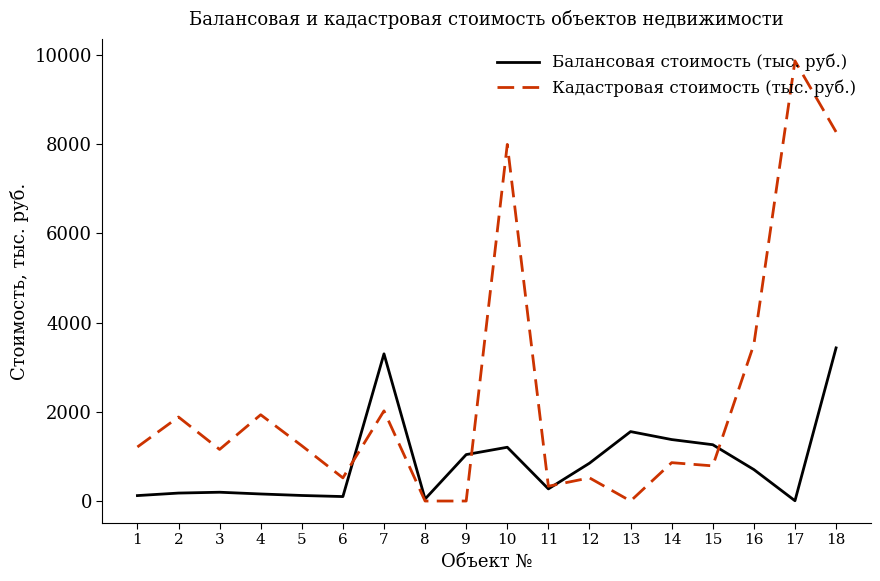

Does the chart have visible grid lines?

No